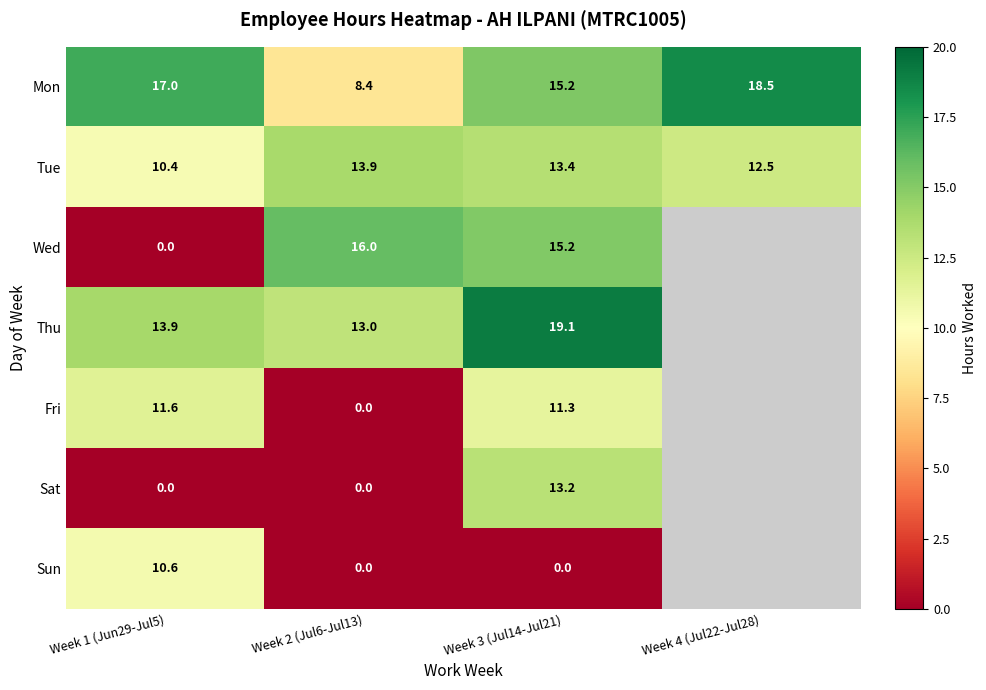

At how many categories does at least one series exceed 8?

4